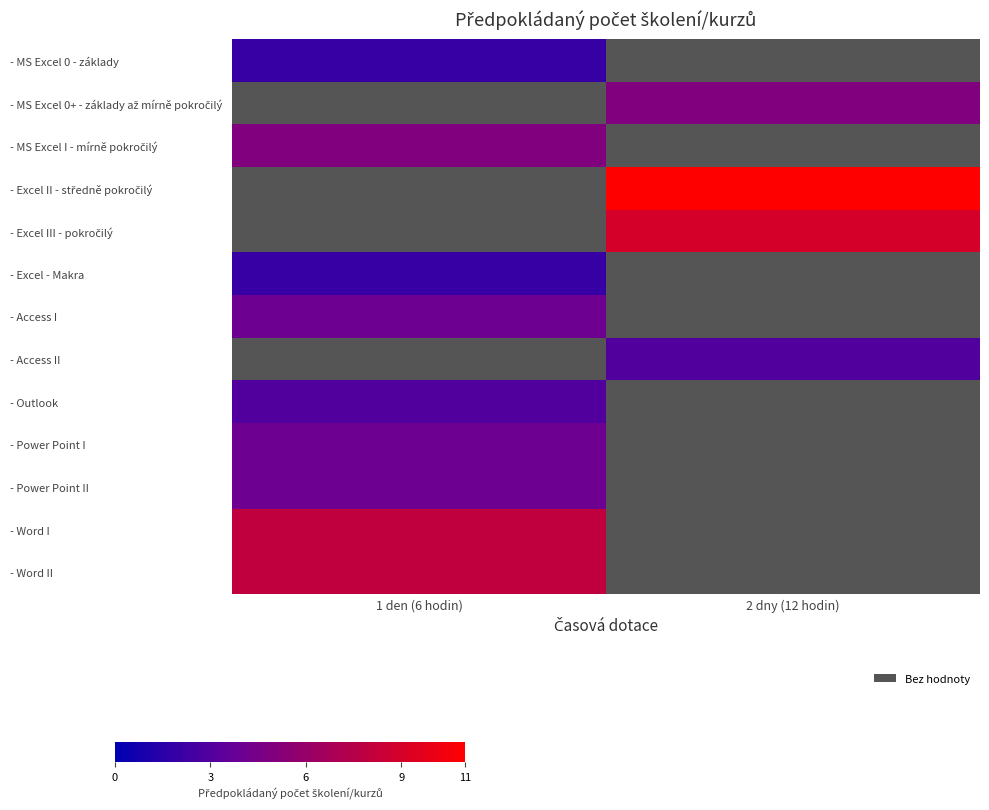

What is the maximum value shown in the chart?

11.0